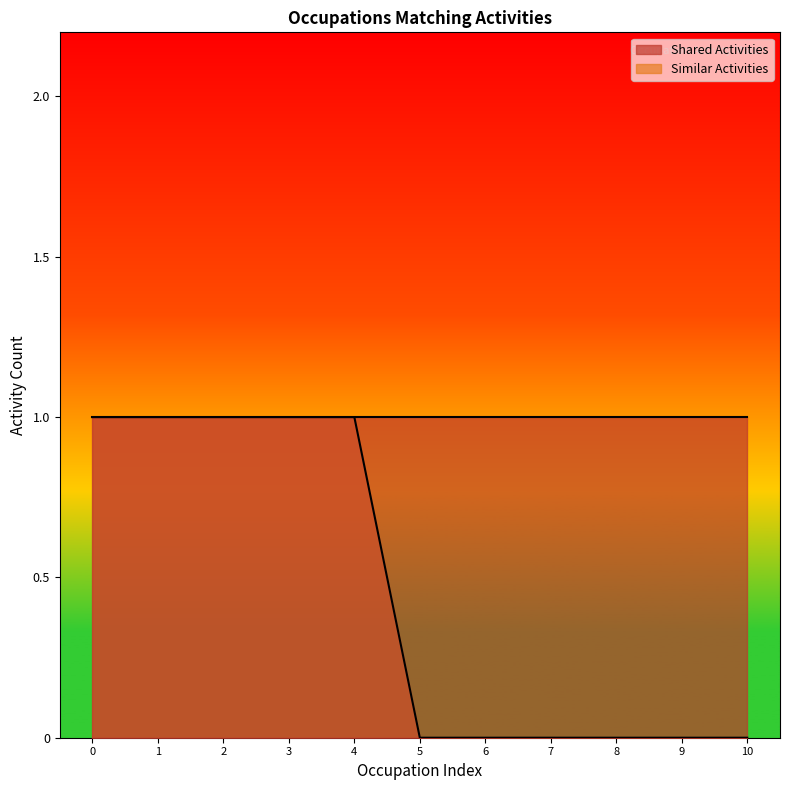

True or false: the data has more than 0 interior local peaks.

False